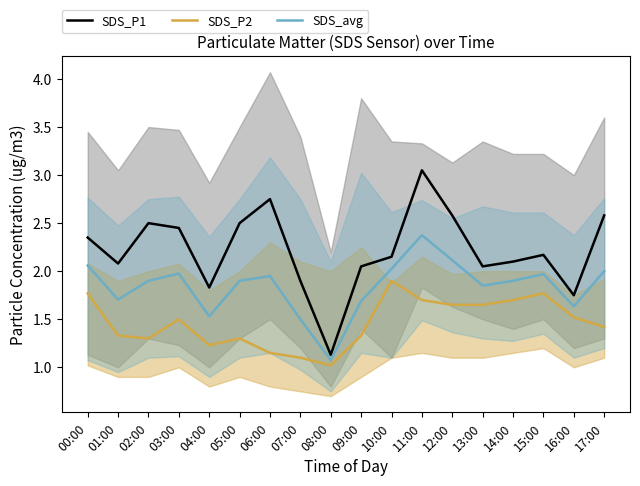

Which series has the widest spread of values?

SDS_P1